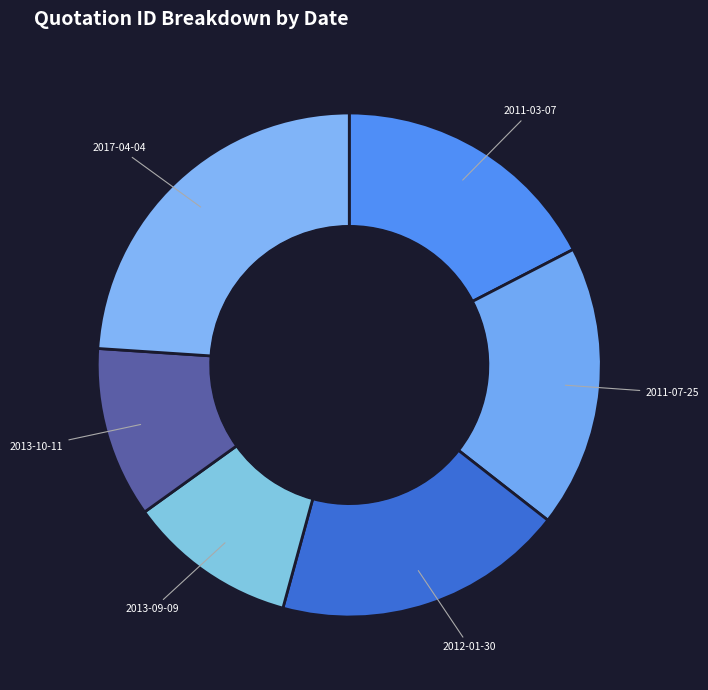

Which has a higher value, 2011-07-25 or 2012-01-30?

2012-01-30